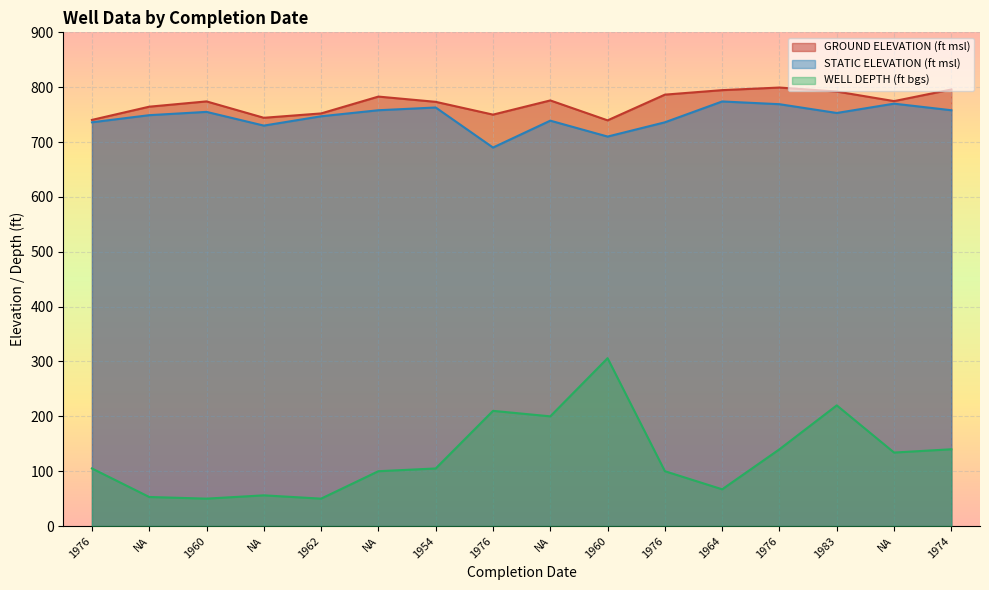

What is the difference between the maximum and second lowest values in the STATIC ELEVATION (ft msl) series?

64.0